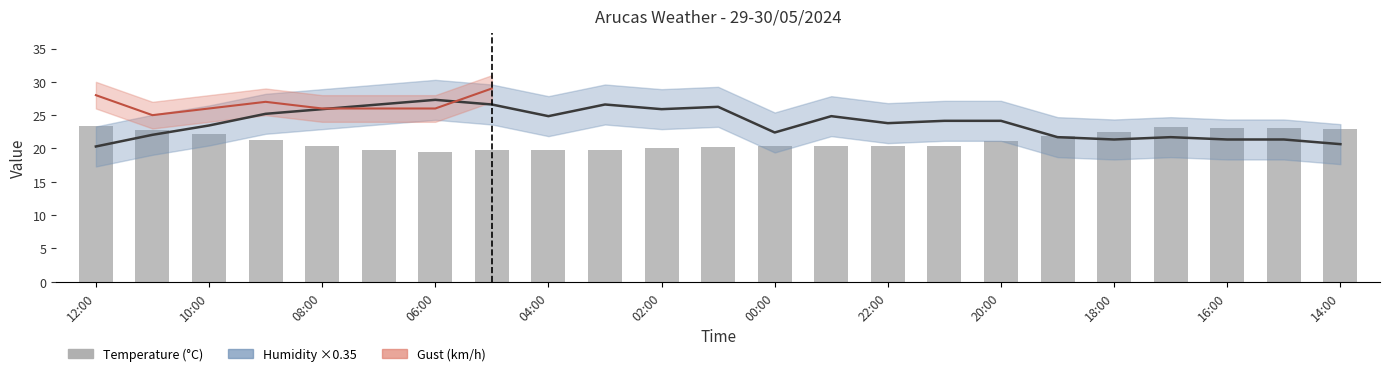

Is it true that Humidity equals 37.6 at 15:00?

False